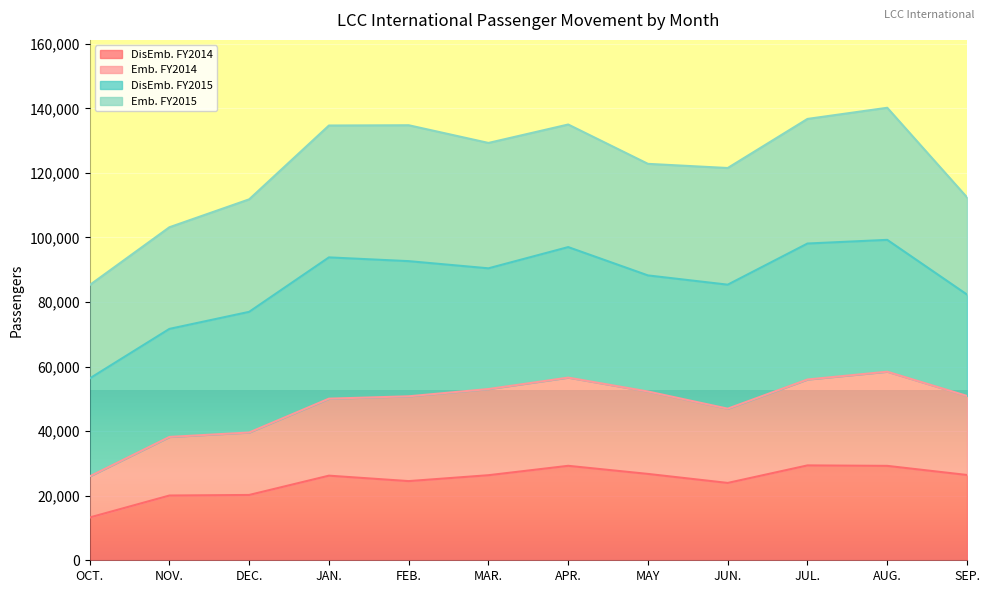

Between DEC. and MAY, which is larger?

MAY